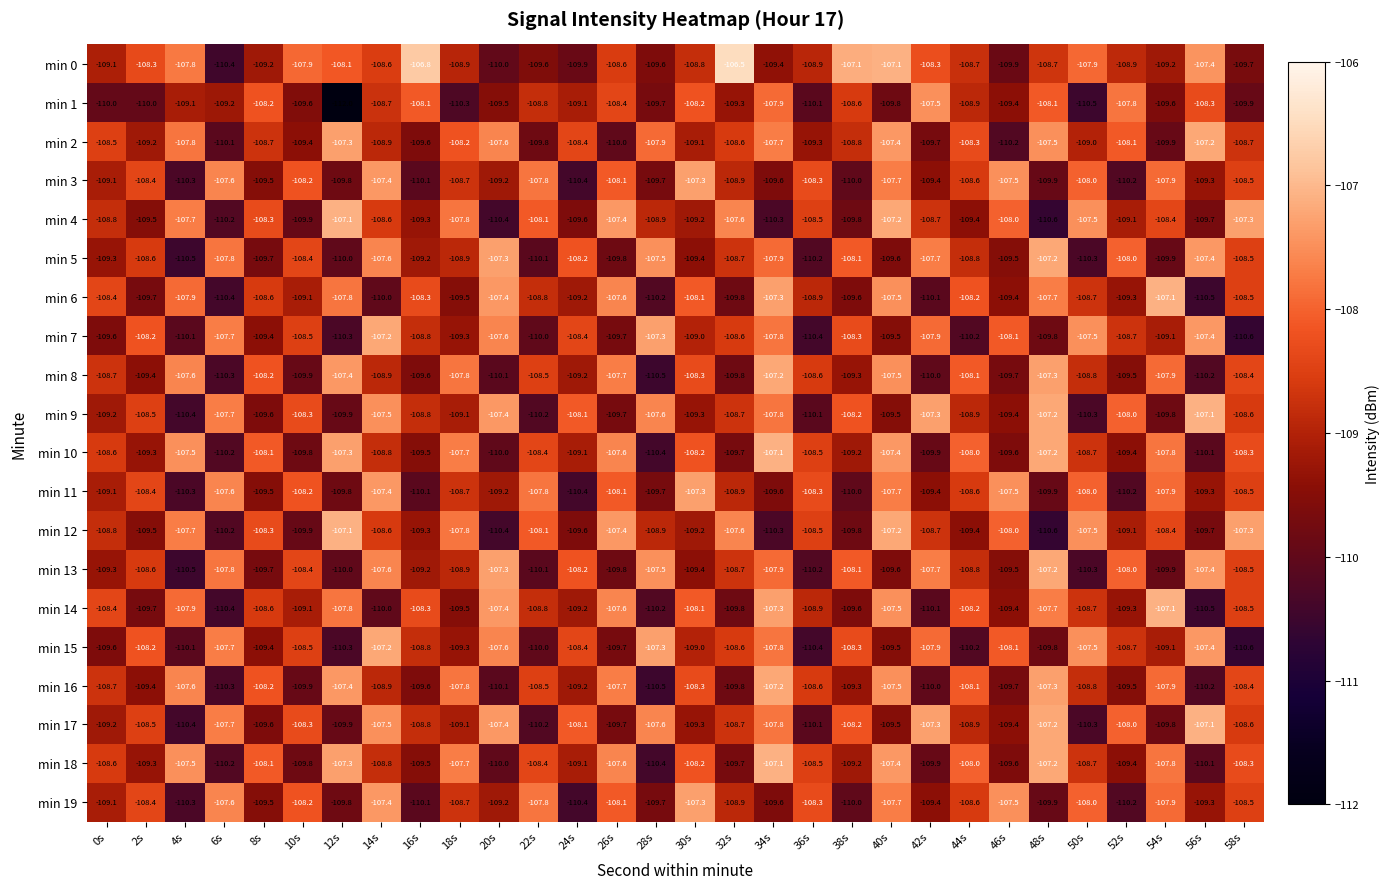

At which category does the chart reach its minimum across all series?

12s